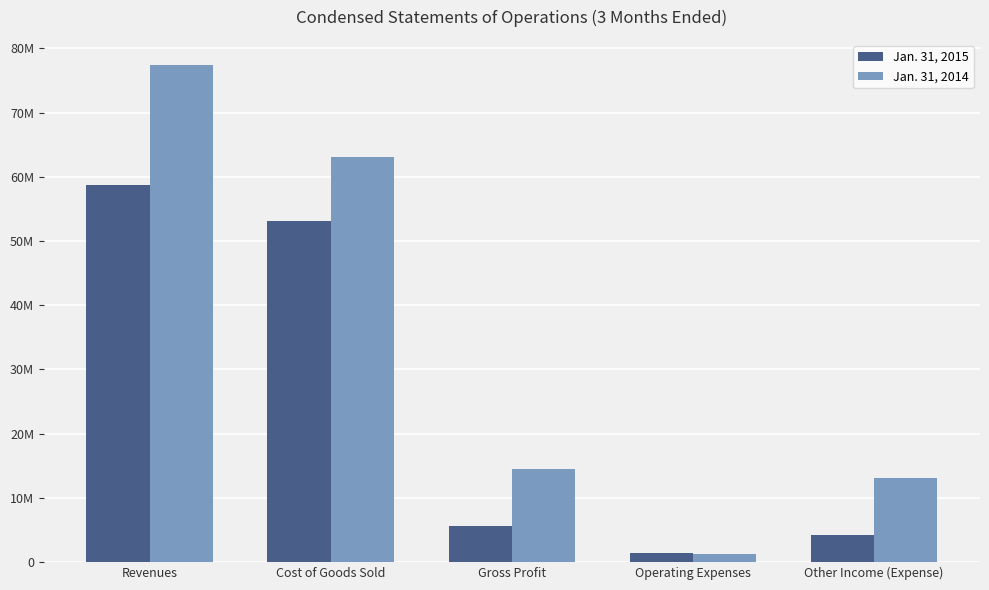

What are all the series names shown in the legend?

Jan. 31, 2015, Jan. 31, 2014